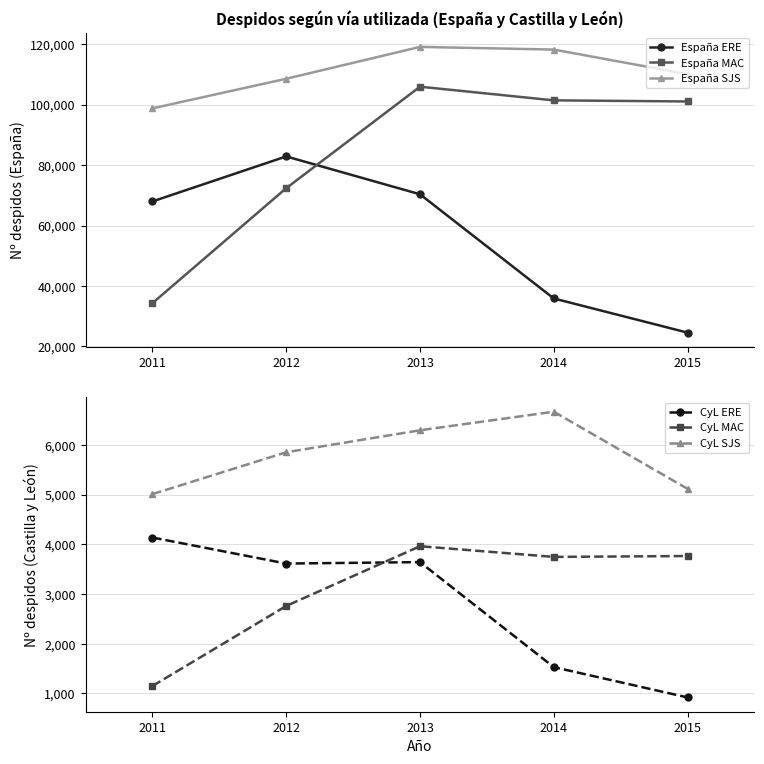

What is the lowest value of the España ERE series?

24572